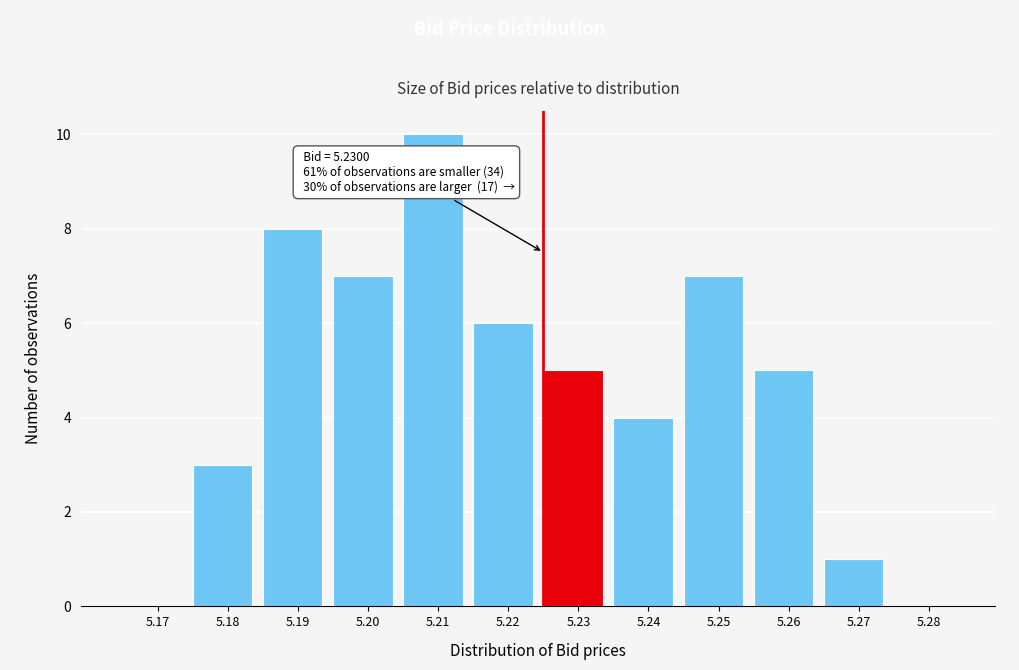

Reading left to right, list all the values displayed in this chart.

5.17=0	5.18=3	5.19=8	5.20=7	5.21=10	5.22=6	5.23=5	5.24=4	5.25=7	5.26=5	5.27=1	5.28=0